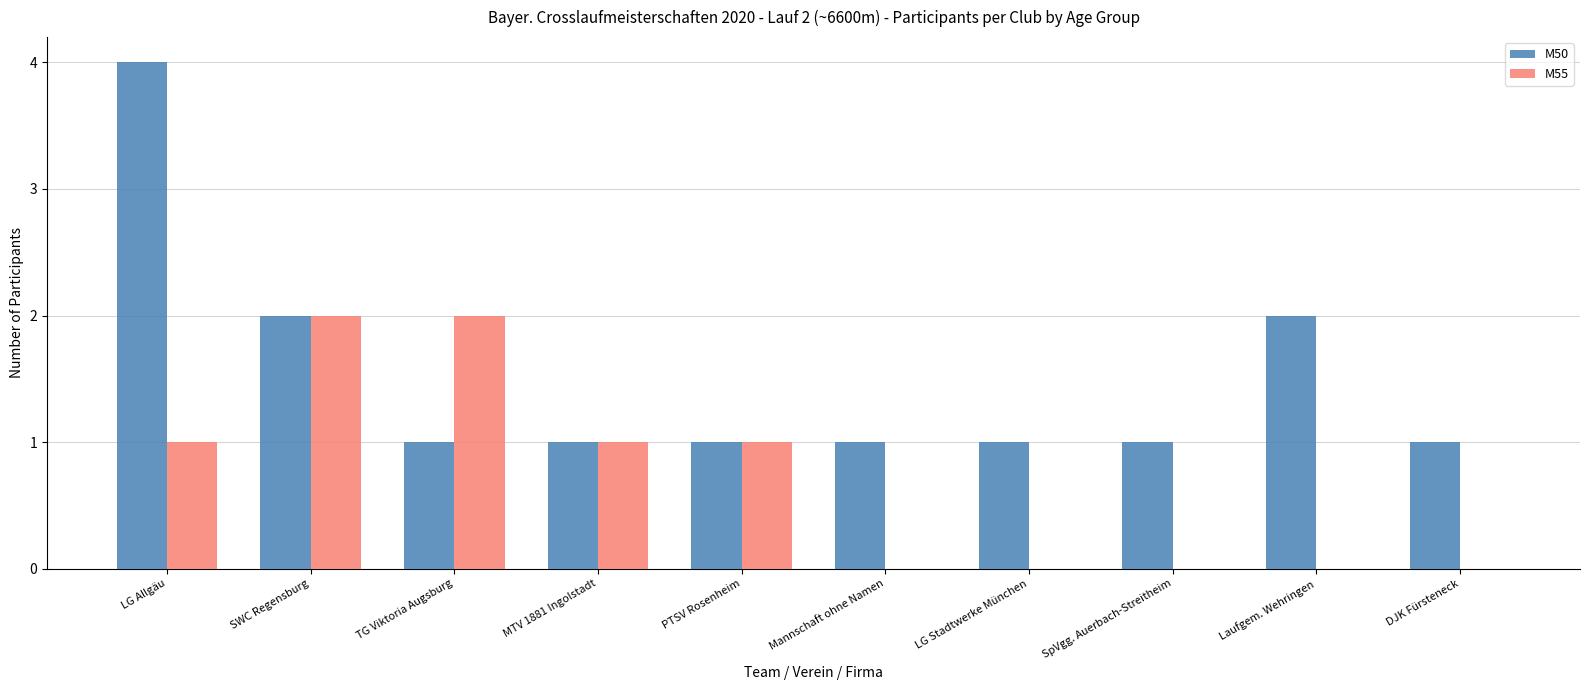

The value of M55 at SWC Regensburg is 3. True or false?

False